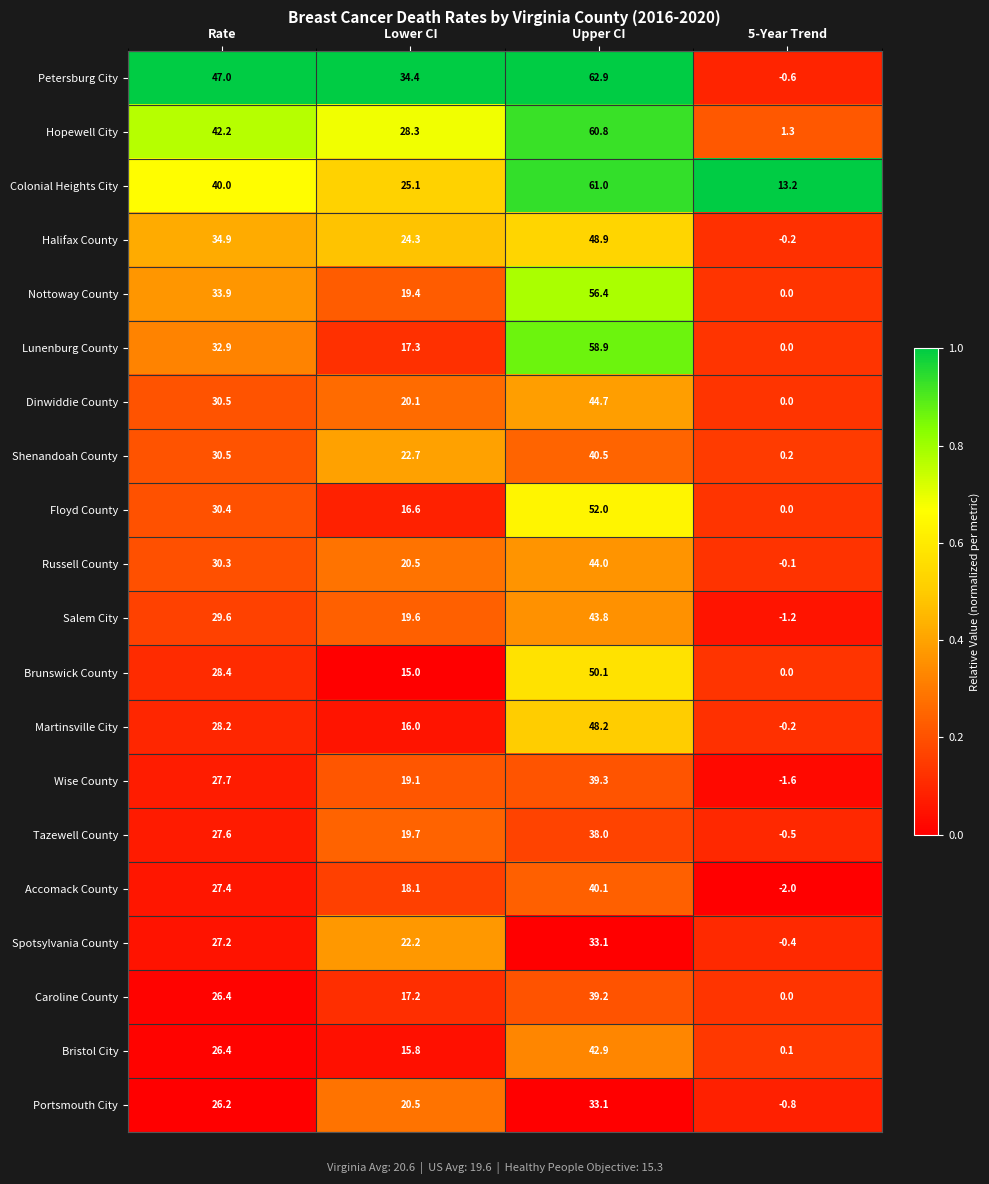

At which category is the sum across all series the highest?

Upper CI